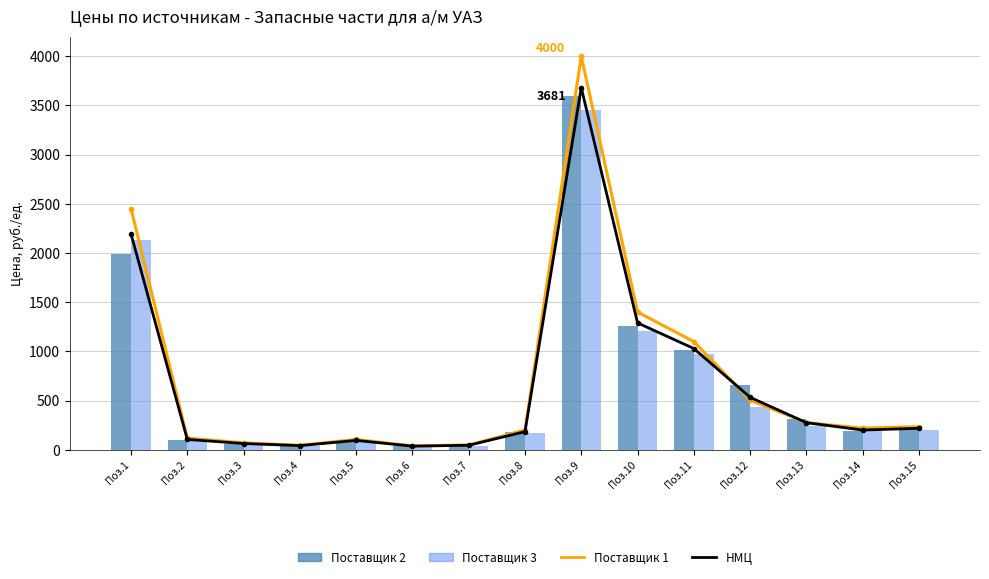

What is the greatest value displayed?

4000.0